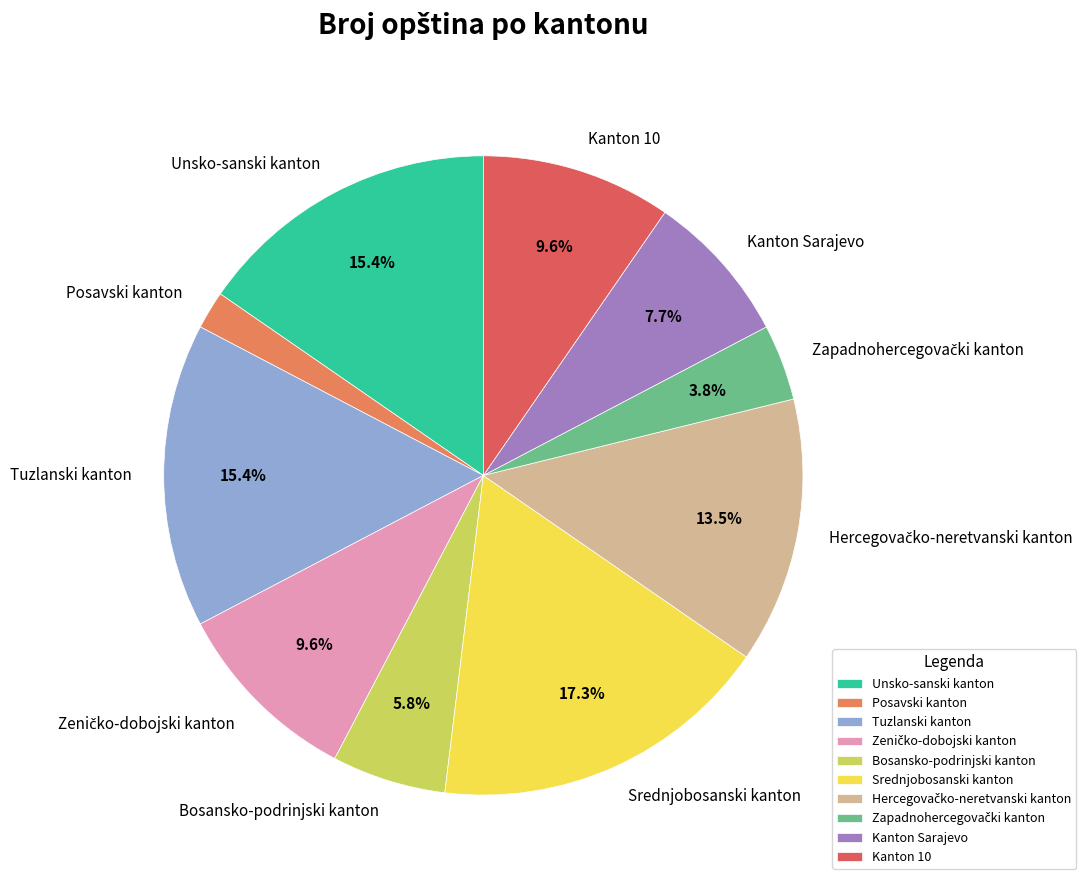

Is the sum of Kanton Sarajevo and Tuzlanski kanton greater than half?

No